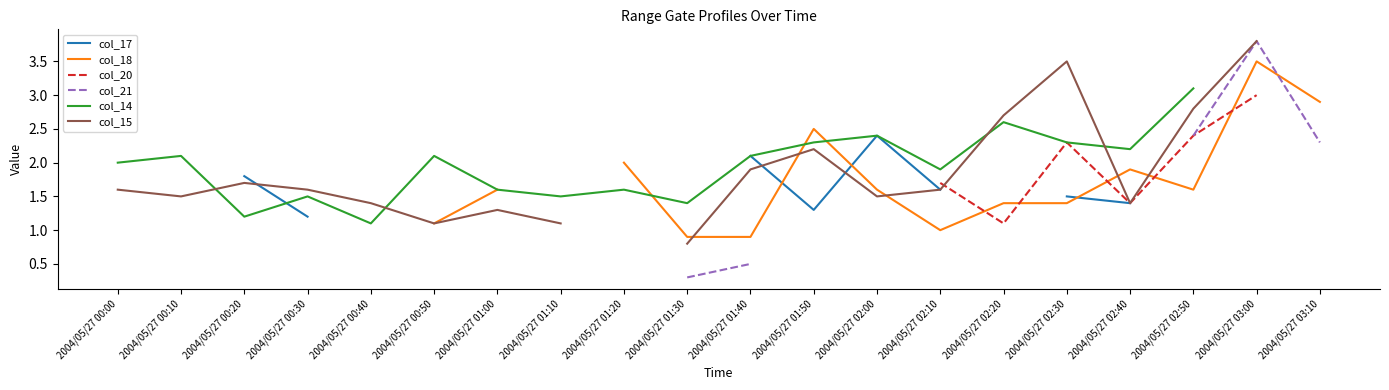

In col_21, how many points are higher than both neighbors (excluding endpoints)?

1